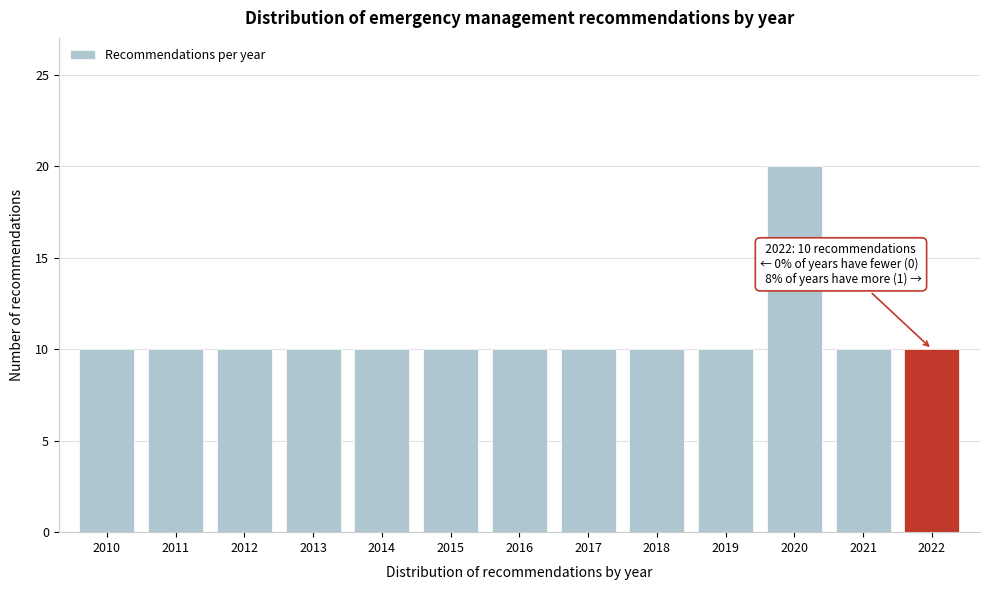

Reading right to left, transcribe all the data shown in this chart.

10	10	20	10	10	10	10	10	10	10	10	10	10